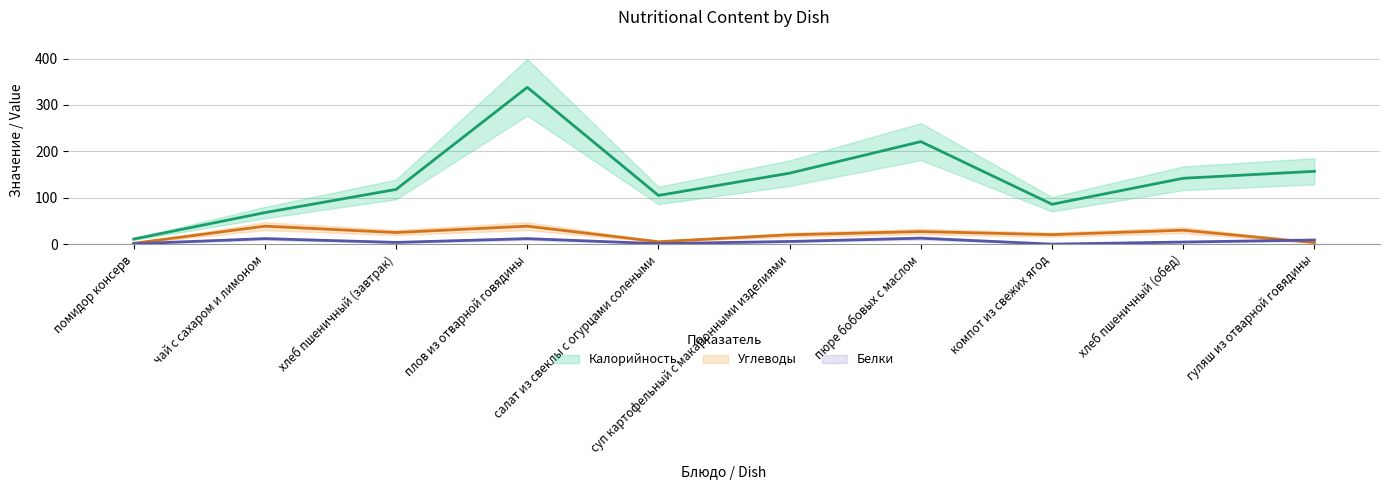

The Белки series shows 0.1 at компот из свежих ягод. True or false?

False